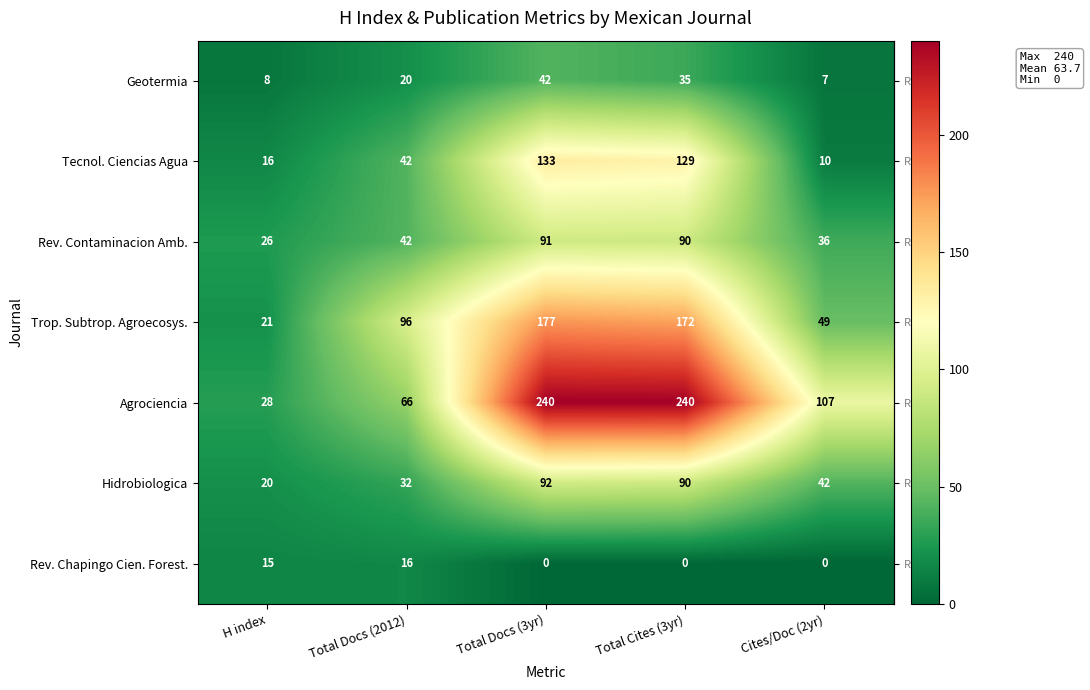

Rank the series by their maximum value, from lowest to highest.

Rev. Chapingo Cien. Forest., Geotermia, Rev. Contaminacion Amb., Hidrobiologica, Tecnol. Ciencias Agua, Trop. Subtrop. Agroecosys., Agrociencia